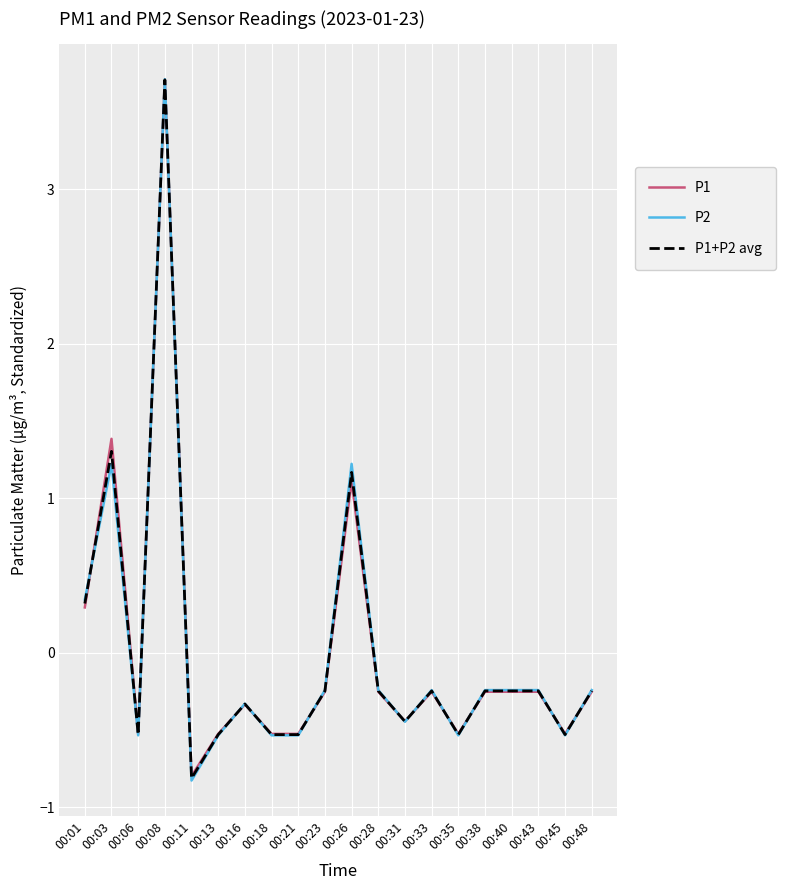

Reading left to right, extract all data points from this chart.

P1: 00:01=0.3	00:03=1.4	00:06=-0.5	00:08=3.7	00:11=-0.8	00:13=-0.5	00:16=-0.3	00:18=-0.5	00:21=-0.5	00:23=-0.3	00:26=1.1	00:28=-0.3	00:31=-0.4	00:33=-0.3	00:35=-0.5	00:38=-0.3	00:40=-0.3	00:43=-0.3	00:45=-0.5	00:48=-0.3
P2: 00:01=0.3	00:03=1.2	00:06=-0.5	00:08=3.7	00:11=-0.8	00:13=-0.5	00:16=-0.3	00:18=-0.5	00:21=-0.5	00:23=-0.2	00:26=1.2	00:28=-0.2	00:31=-0.4	00:33=-0.2	00:35=-0.5	00:38=-0.2	00:40=-0.2	00:43=-0.2	00:45=-0.5	00:48=-0.2
P1+P2 avg: 00:01=0.3	00:03=1.3	00:06=-0.5	00:08=3.7	00:11=-0.8	00:13=-0.5	00:16=-0.3	00:18=-0.5	00:21=-0.5	00:23=-0.2	00:26=1.2	00:28=-0.2	00:31=-0.4	00:33=-0.2	00:35=-0.5	00:38=-0.2	00:40=-0.2	00:43=-0.2	00:45=-0.5	00:48=-0.2